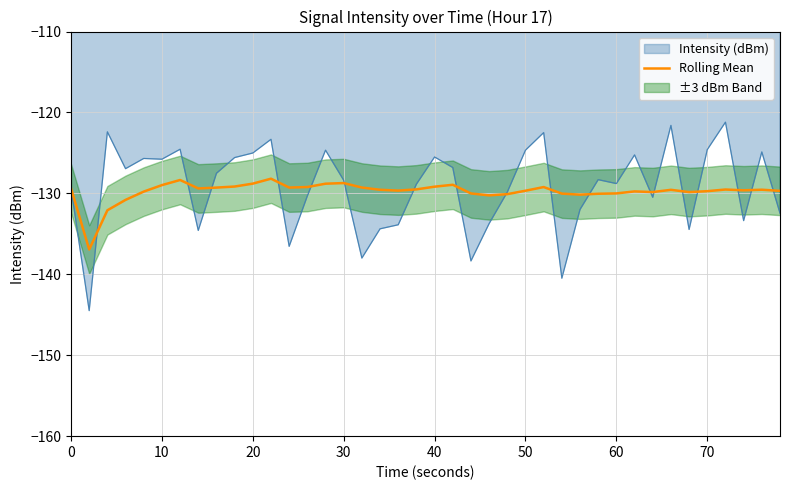

What is the highest value of the Rolling Mean series?

-128.2